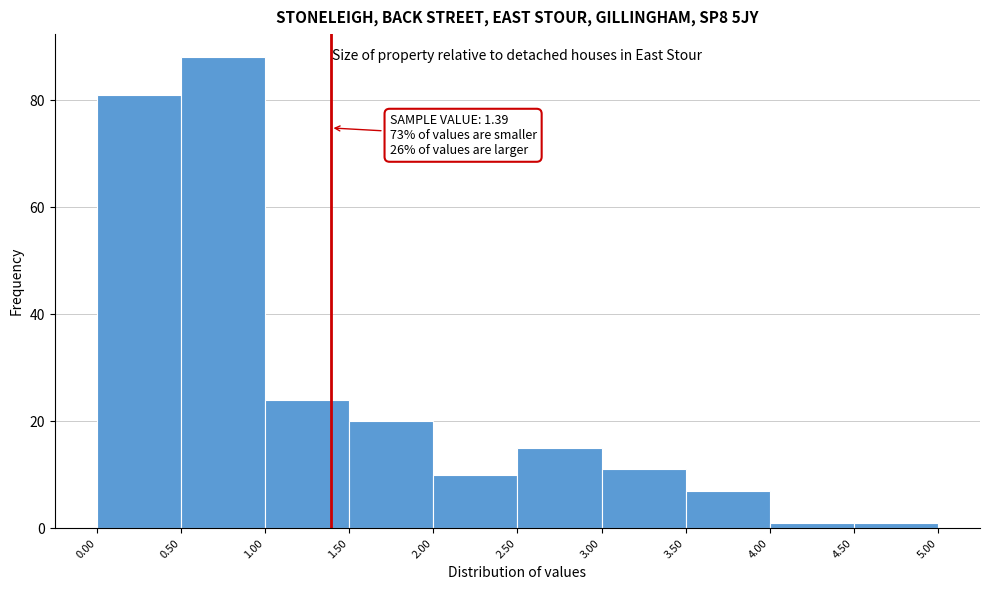

Over which range of the x-axis is the bar tallest?

0.50 to 1.00